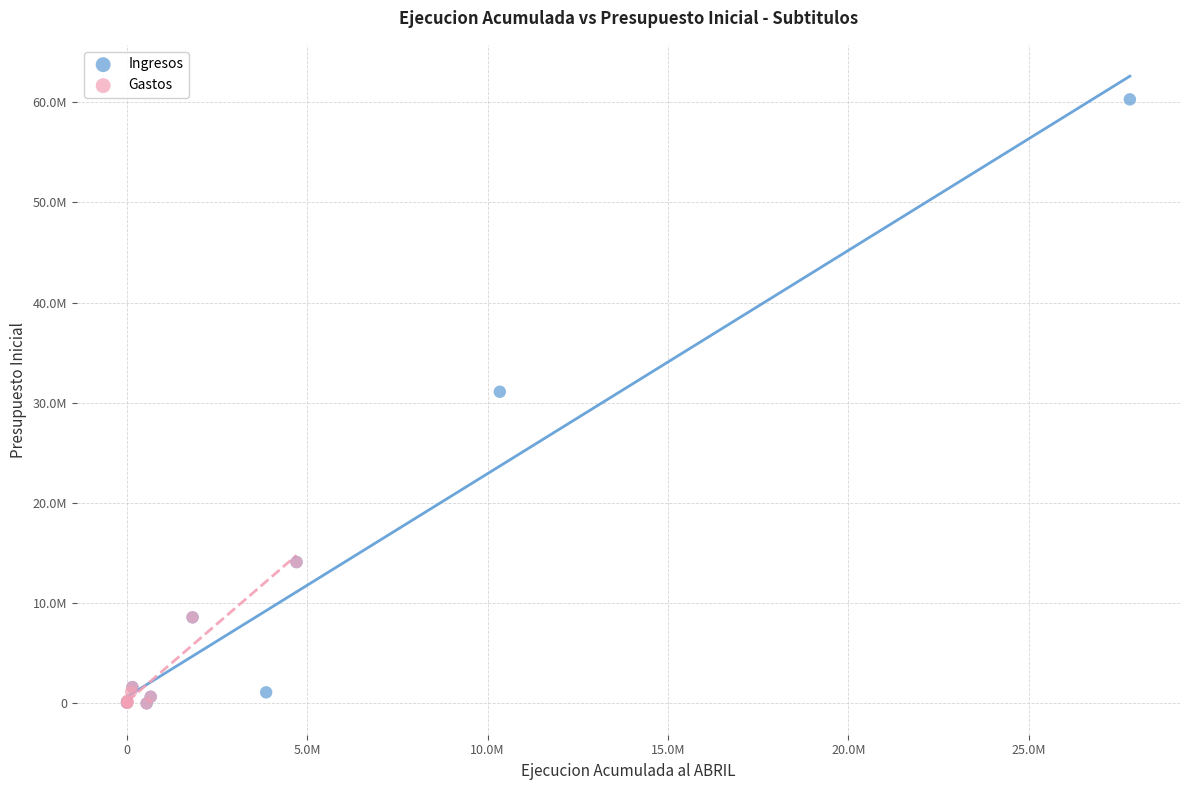

What are all the series names shown in the legend?

Ingresos, Gastos